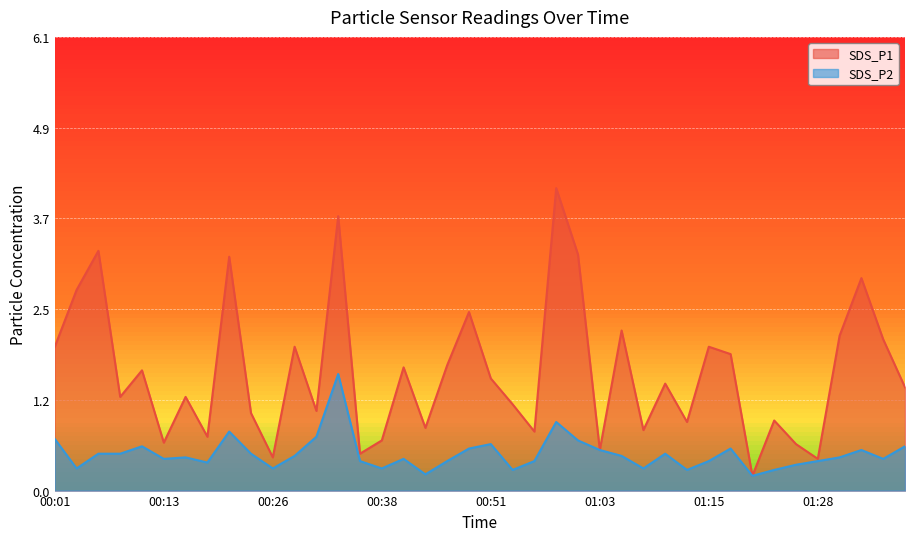

List the series in order of their peak value, highest first.

SDS_P1, SDS_P2